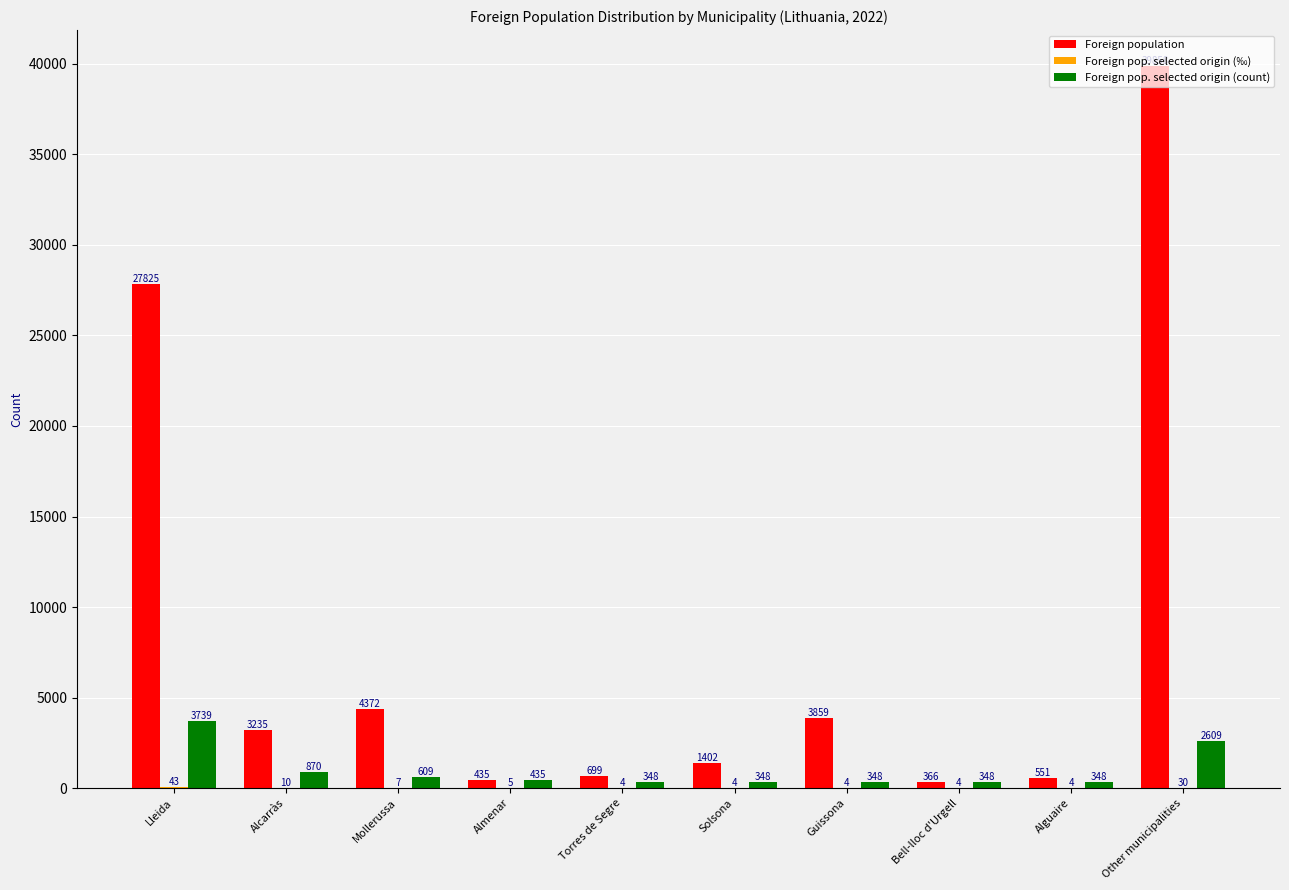

What is the sum of all Foreign pop. selected origin (count) values?

10002